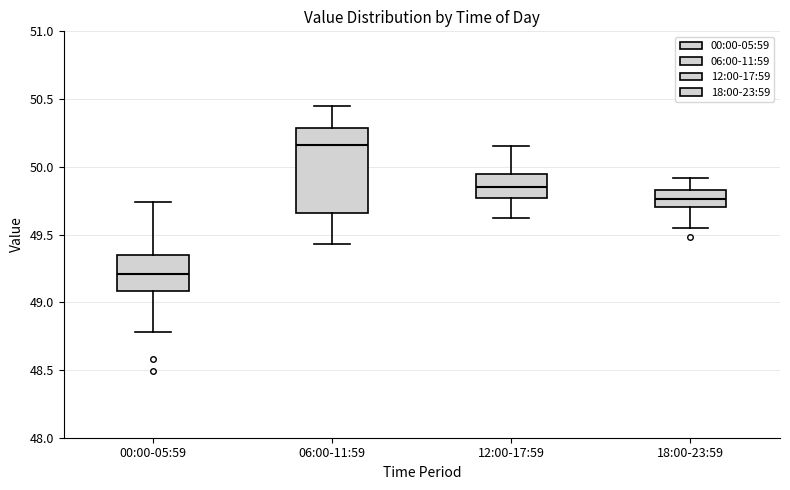

Reading left to right, transcribe this box plot: for each box, give where its median line is, the range the box spans, and where its two whiskers end, as read against the y-axis. The values are not printed on the chart, so give them approximately, as read against the axis.

00:00-05:59: median 49.20, box 49.10 to 49.35, whiskers 48.80 to 49.75
06:00-11:59: median 50.15, box 49.65 to 50.30, whiskers 49.45 to 50.45
12:00-17:59: median 49.85, box 49.75 to 49.95, whiskers 49.60 to 50.15
18:00-23:59: median 49.75, box 49.70 to 49.85, whiskers 49.55 to 49.90